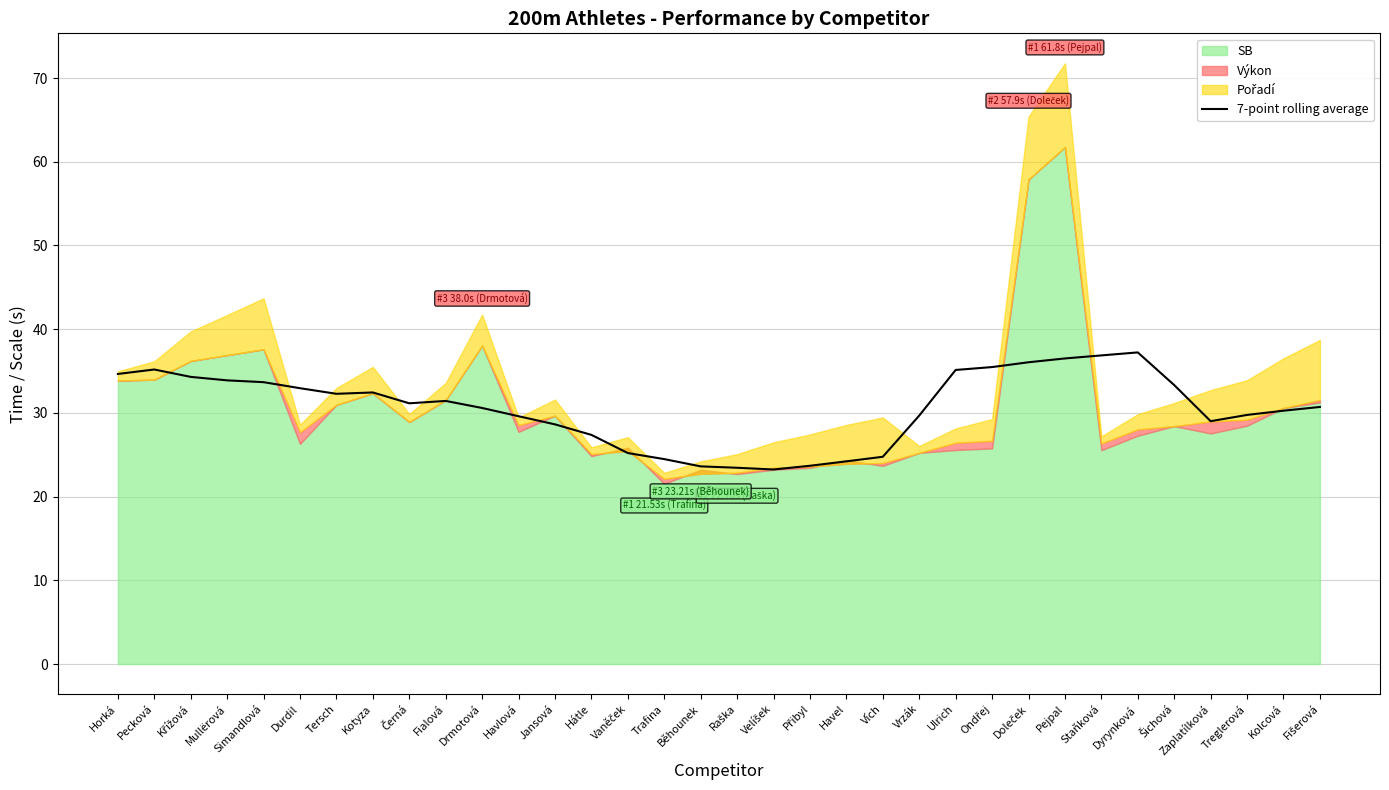

Which has a higher value, Pejpal or Křížová?

Pejpal